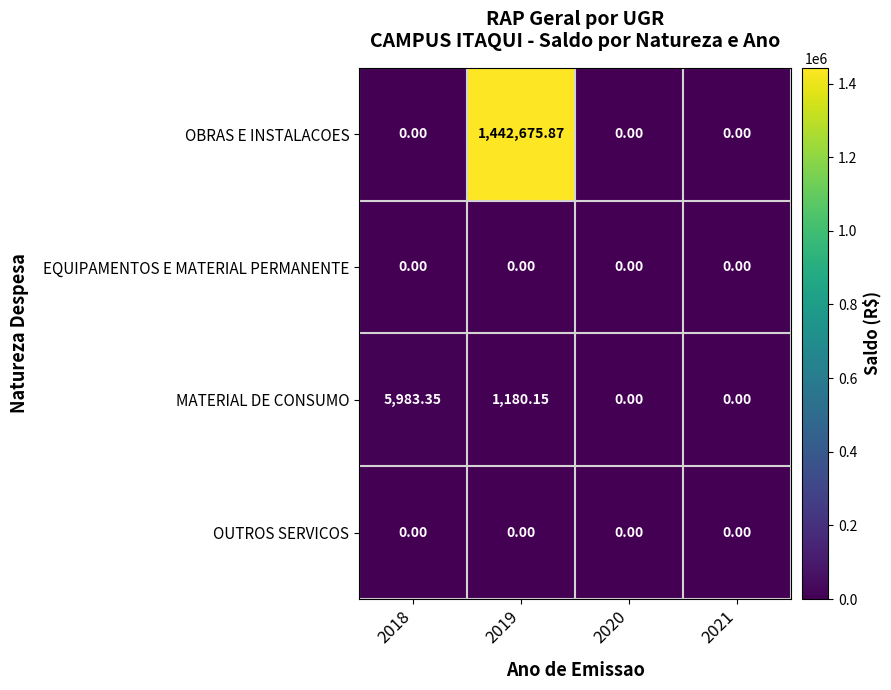

How many data points in OBRAS E INSTALACOES are above 0?

1